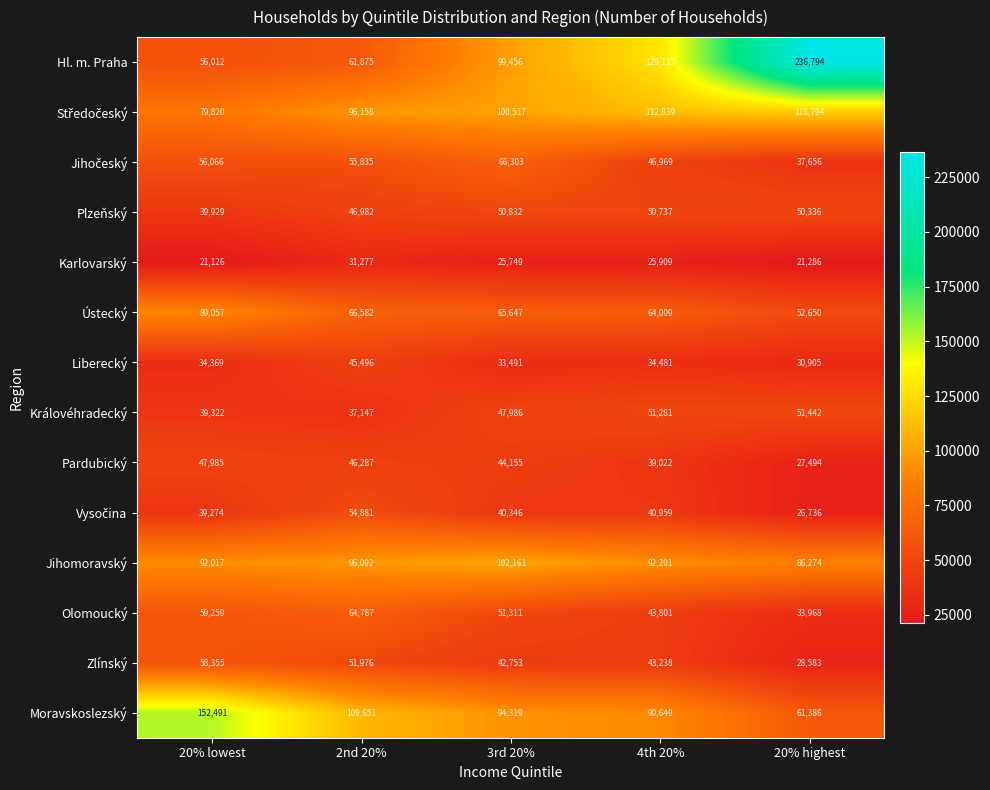

How many categories are shown in the chart?

5